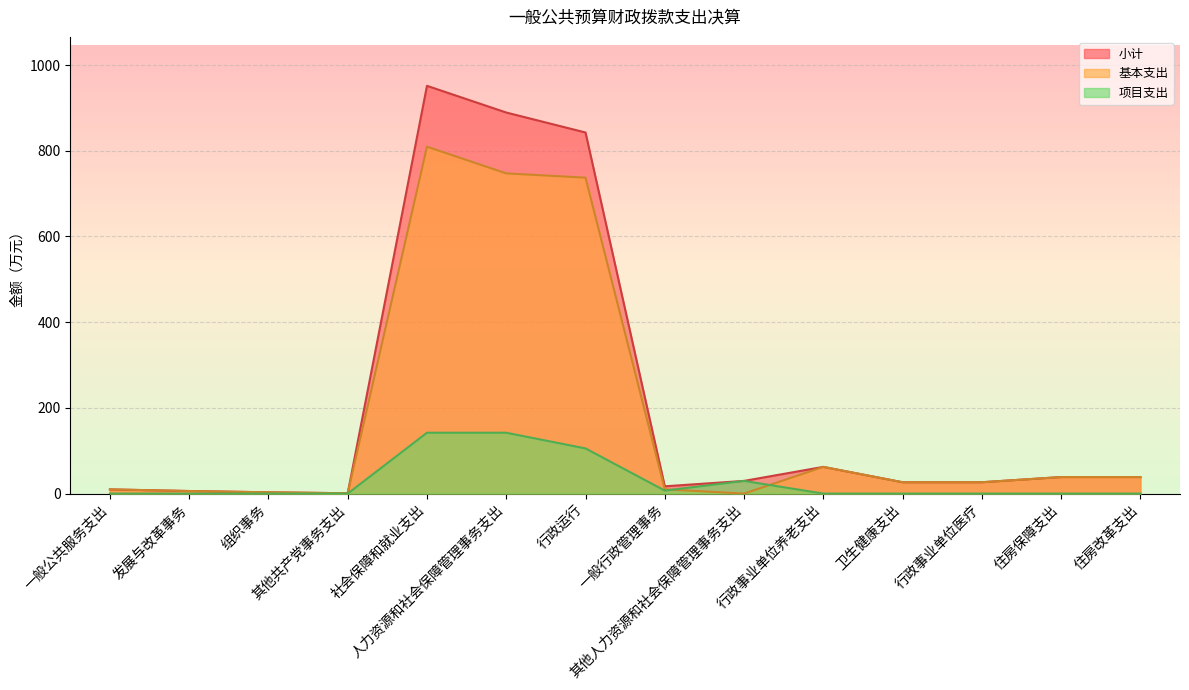

Which series has the largest range (max minus min)?

小计